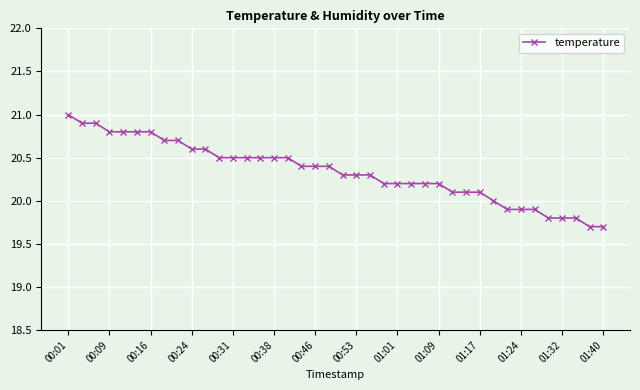

What is the greatest value displayed?

21.0